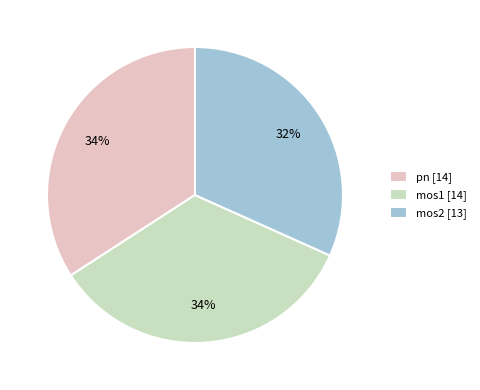

How many segments does this pie chart have?

3